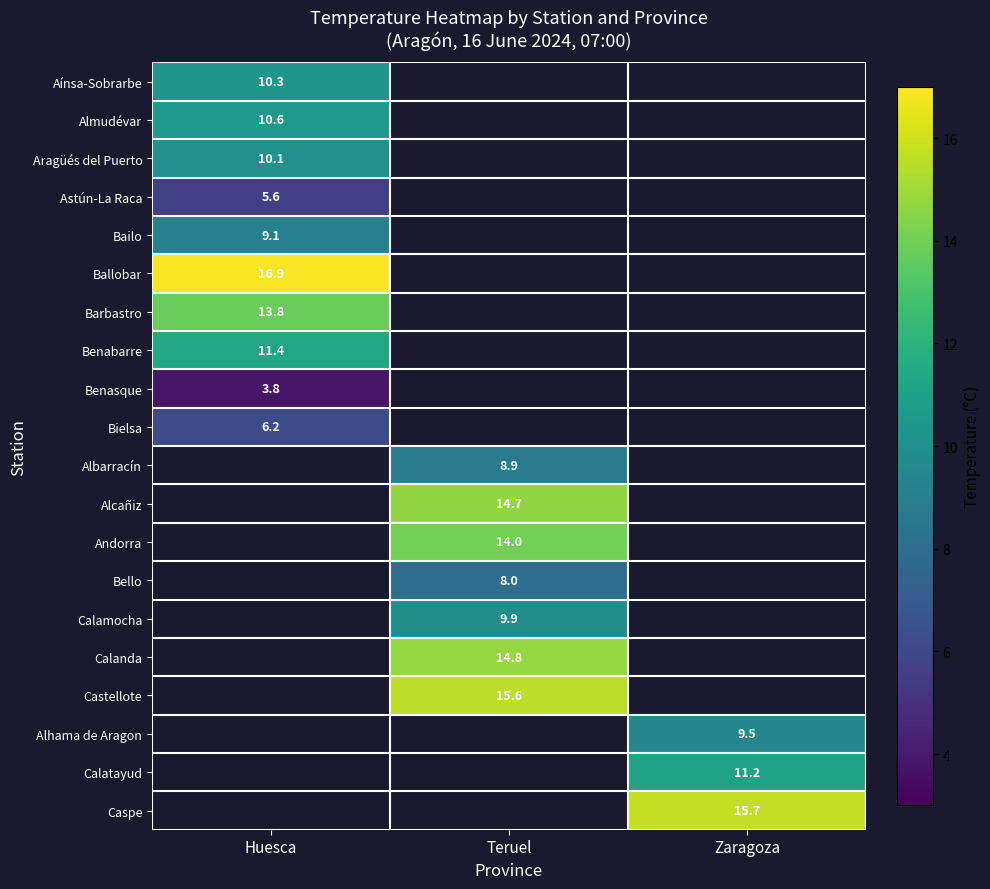

True or false: Andorra has a value of 6.3 at Teruel.

False